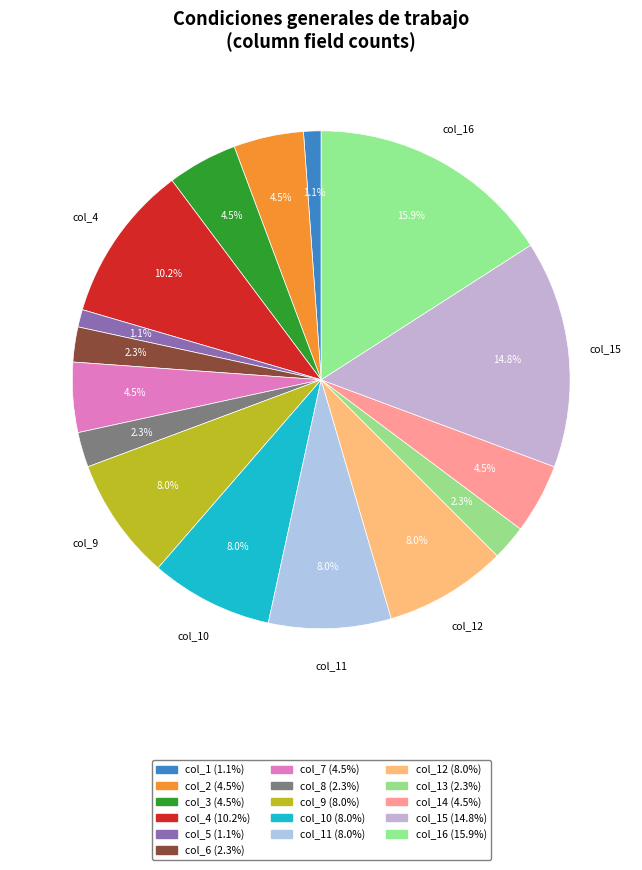

Is there any slice that represents more than half of the pie?

No